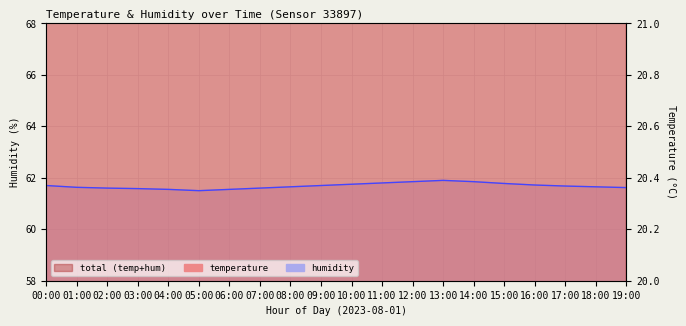

At which label is humidity closest to 61?

05:00